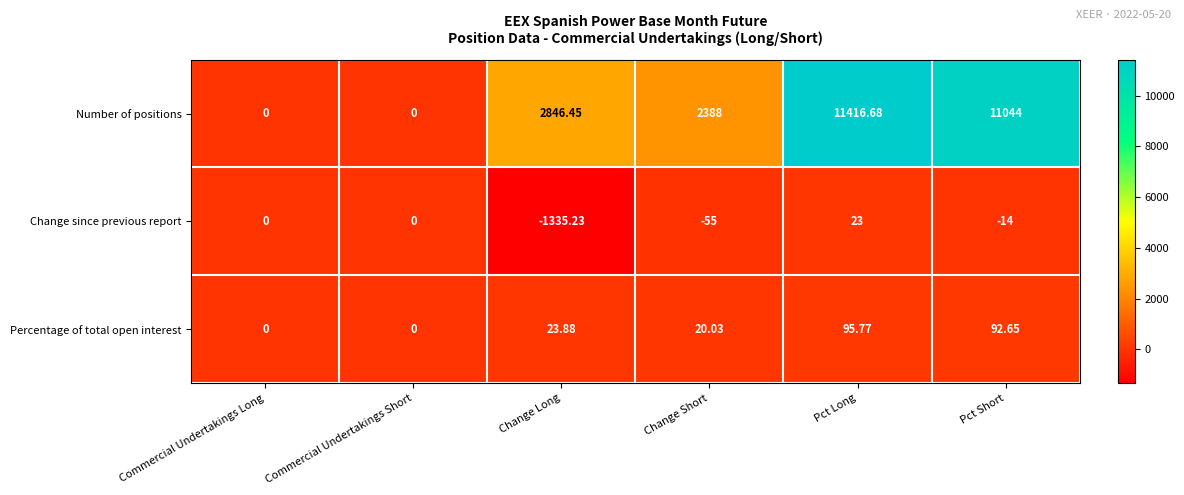

Which series has the largest range (max minus min)?

Number of positions